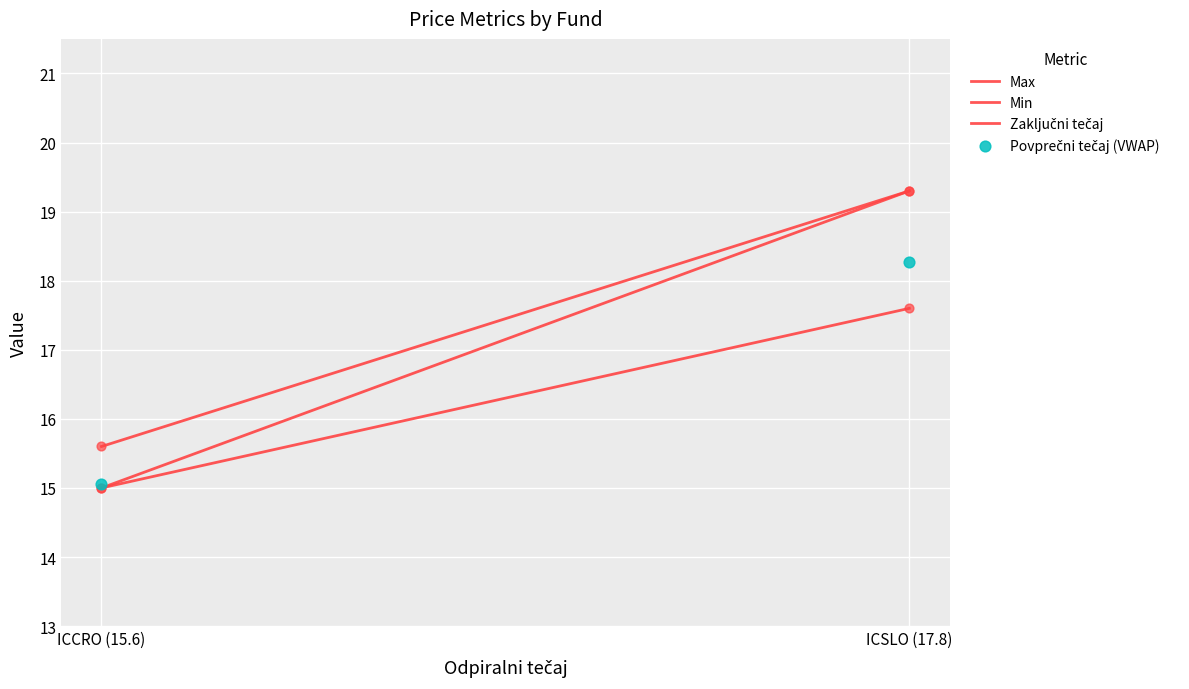

Which series has the largest Y range (max minus min)?

Zaključni tečaj